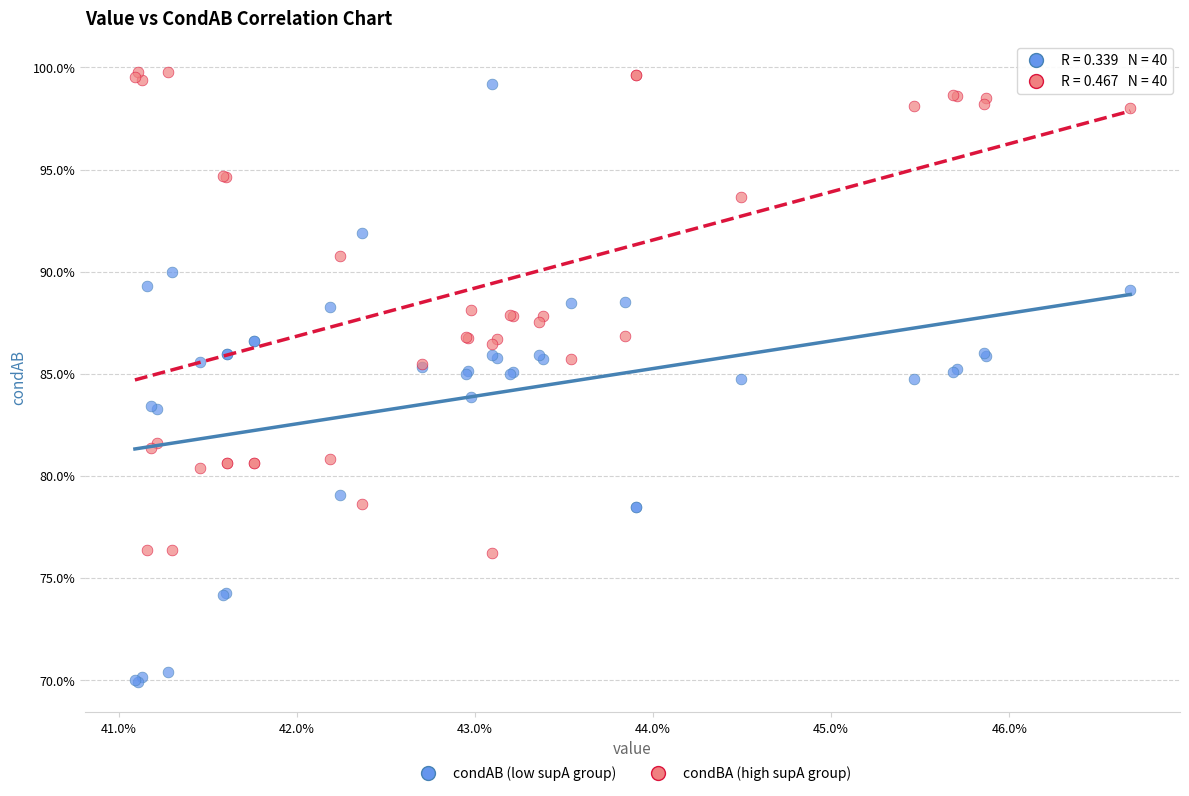

What are all the series names shown in the legend?

condAB (low supA group), condBA (high supA group)